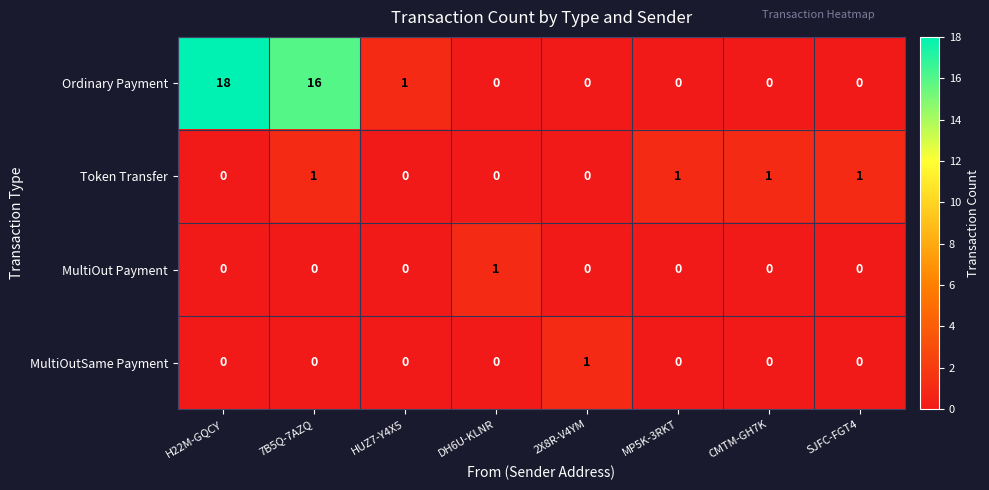

What is the difference between the maximum and minimum values in the Ordinary Payment series?

18